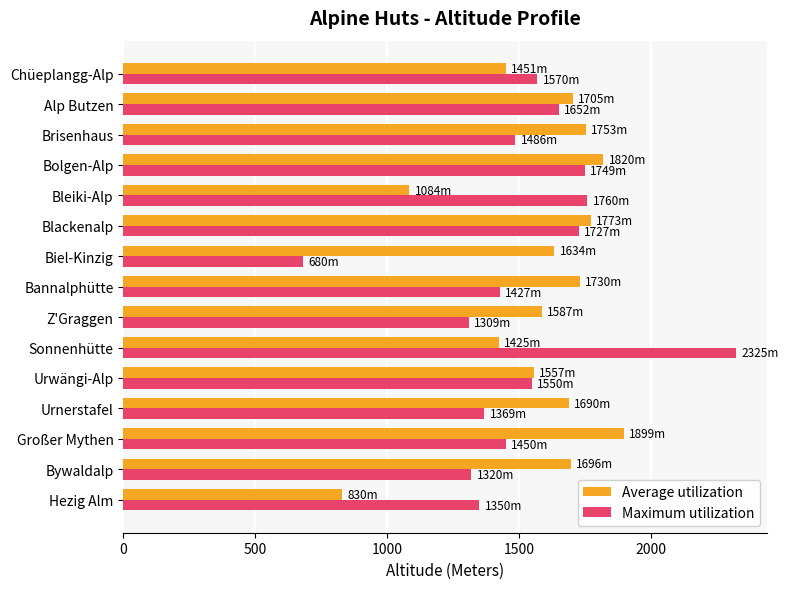

Rank the series at Sonnenhütte from highest to lowest value.

Maximum utilization, Average utilization